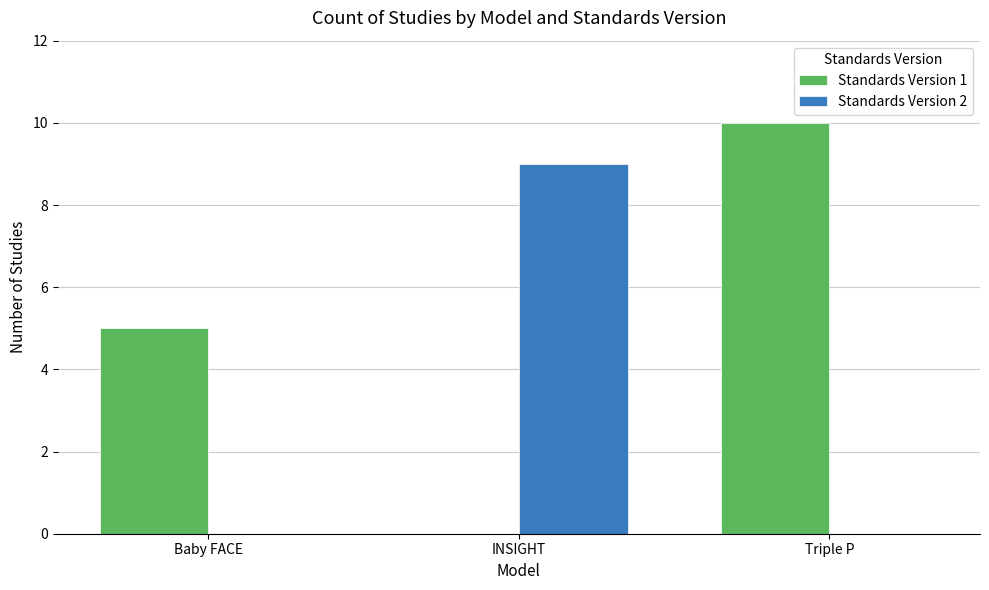

What is the sum of the Standards Version 2 values at INSIGHT and Triple P?

9